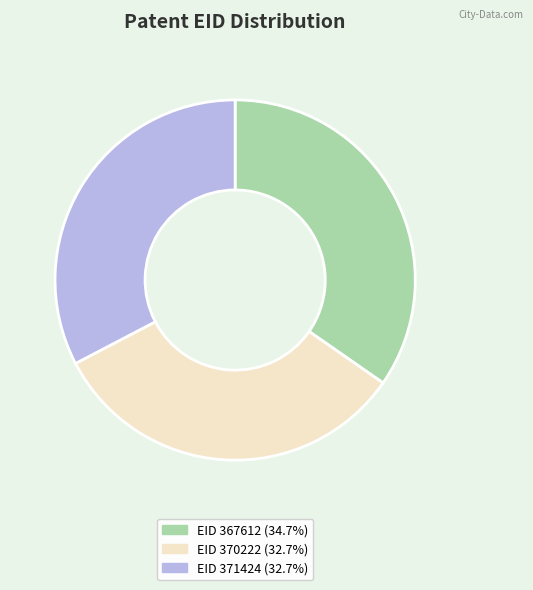

Is there a majority slice in this chart?

No